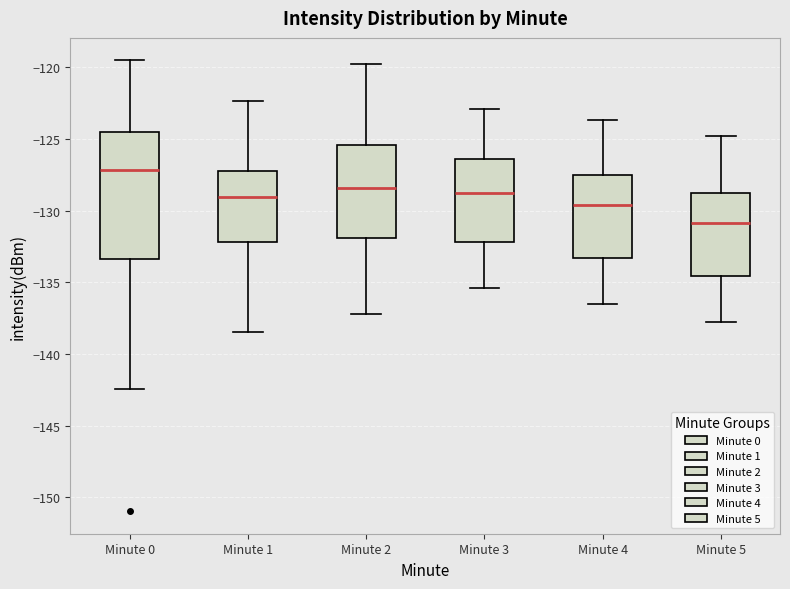

Reading left to right, transcribe this box plot: for each box, give where its median line is, the range the box spans, and where its two whiskers end, as read against the y-axis. The values are not printed on the chart, so give them approximately, as read against the axis.

Minute 0: median -127.0, box -133.5 to -124.5, whiskers -142.5 to -119.5
Minute 1: median -129.0, box -132.0 to -127.0, whiskers -138.5 to -122.5
Minute 2: median -128.5, box -132.0 to -125.5, whiskers -137.0 to -120.0
Minute 3: median -128.5, box -132.0 to -126.5, whiskers -135.5 to -123.0
Minute 4: median -129.5, box -133.5 to -127.5, whiskers -136.5 to -123.5
Minute 5: median -131.0, box -134.5 to -128.5, whiskers -138.0 to -125.0